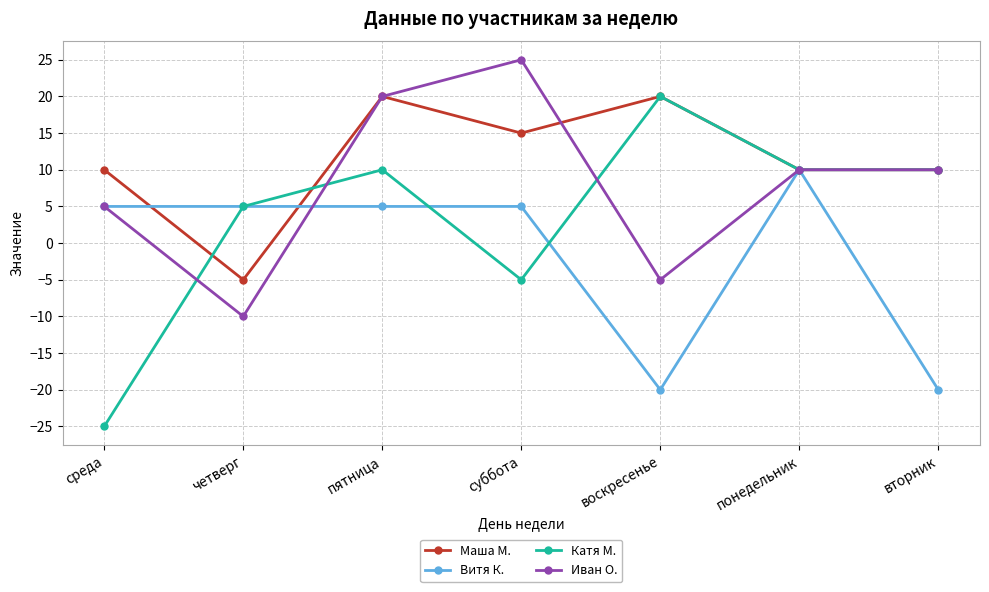

Reading left to right, list all the values displayed in this chart.

Маша М.: среда=10	четверг=-5	пятница=20	суббота=15	воскресенье=20	понедельник=10	вторник=10
Витя К.: среда=5	четверг=5	пятница=5	суббота=5	воскресенье=-20	понедельник=10	вторник=-20
Катя М.: среда=-25	четверг=5	пятница=10	суббота=-5	воскресенье=20	понедельник=10	вторник=10
Иван О.: среда=5	четверг=-10	пятница=20	суббота=25	воскресенье=-5	понедельник=10	вторник=10